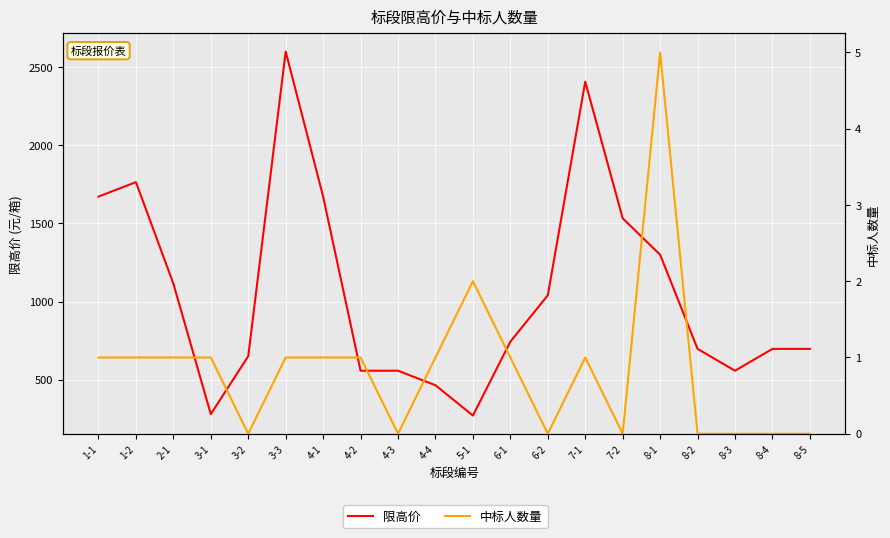

In 限高价, how many points are higher than both neighbors (excluding endpoints)?

3